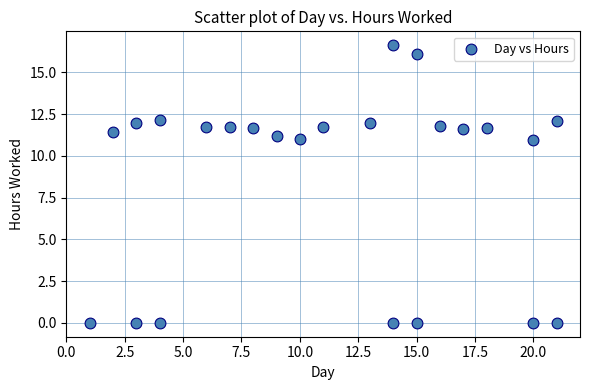

What is the range of X values (max minus min)?

20.0